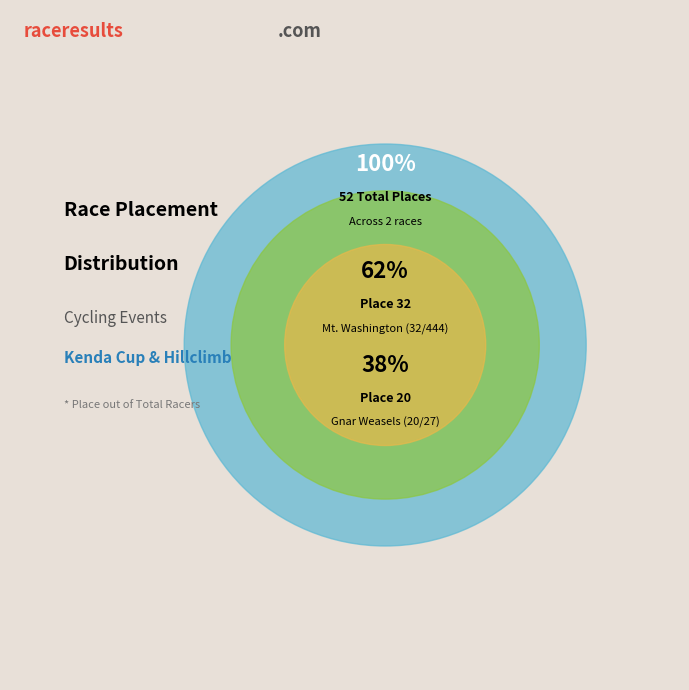

Is it true that Gnar Weasels - Kenda Cup East #4 is 30% of the pie?

False